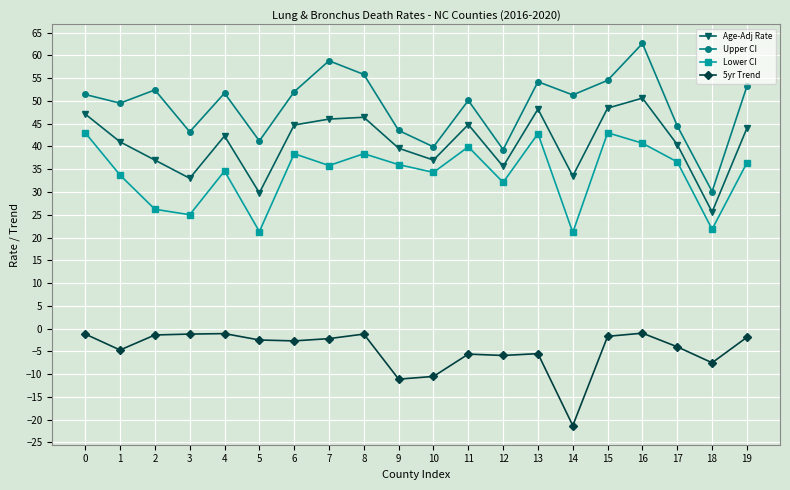

At which category is the sum across all series the highest?

16